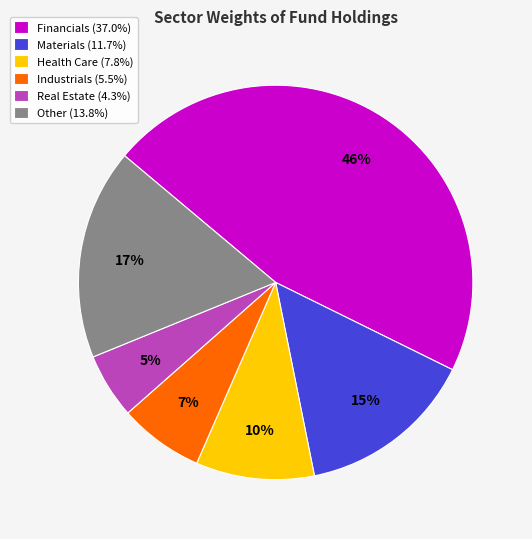

Combined, do Real Estate (4.3%) and Materials (11.7%) account for over 50%?

No